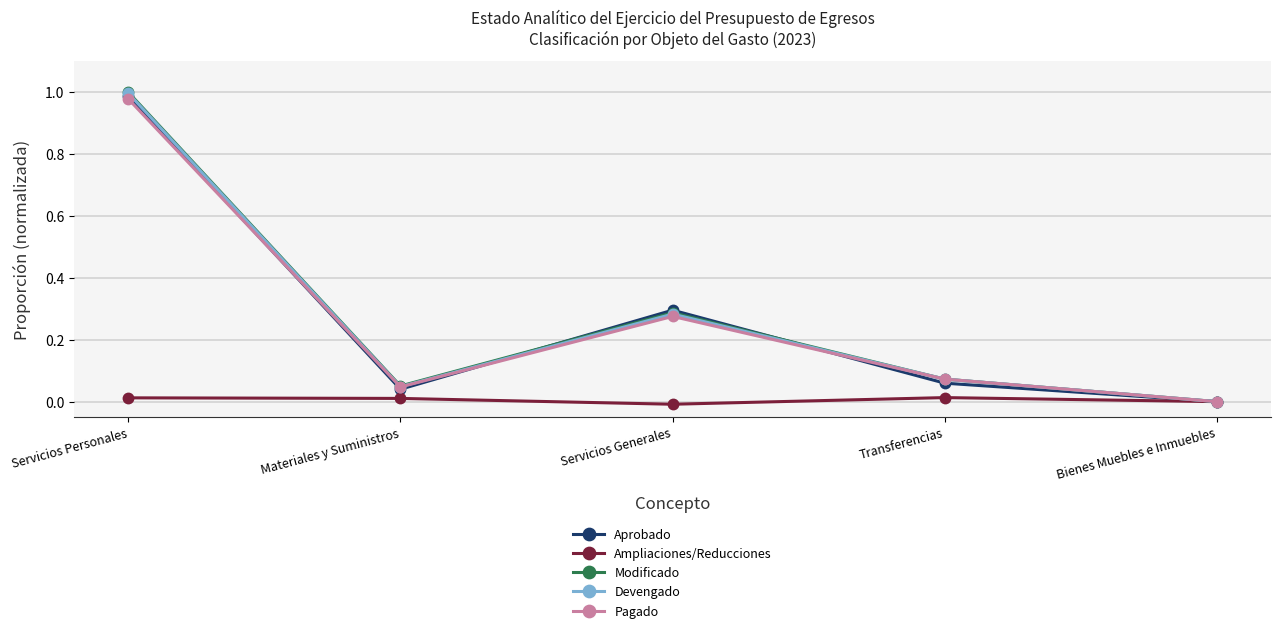

At which category is the sum across all series the highest?

Servicios Personales